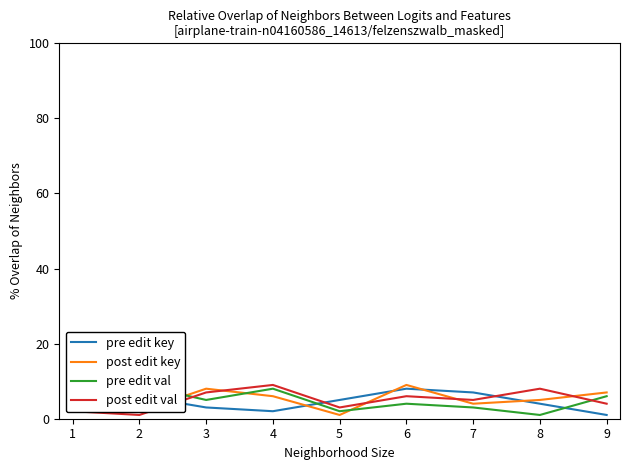

The post edit key series shows 8 at 3. True or false?

True